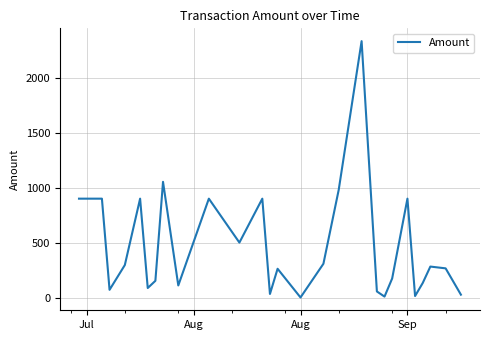

What is the difference between the maximum and minimum values?

2329.0